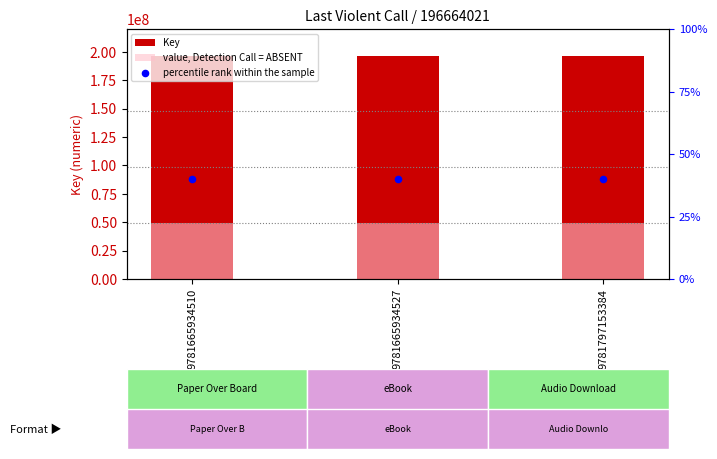

Which series contains the lowest Y value?

percentile rank within the sample